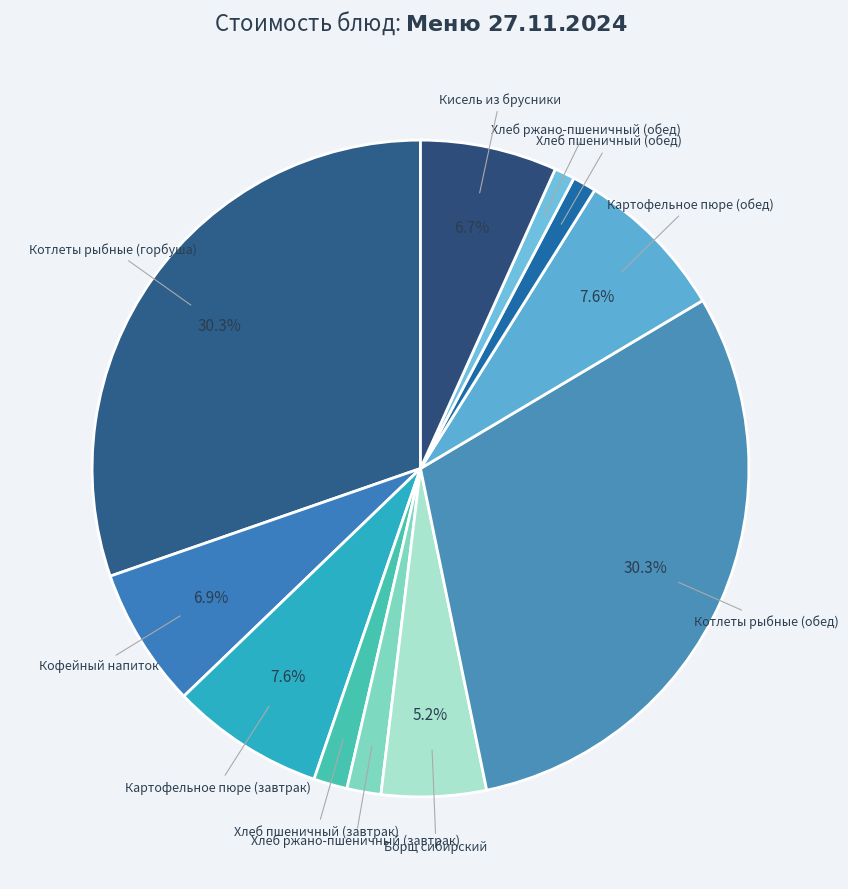

Count the number of slices in the pie.

11